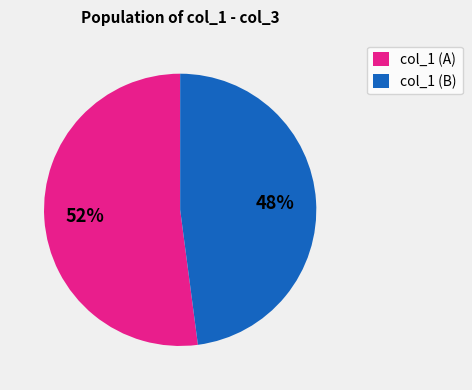

To the nearest percent, what is the difference between the largest and smallest slice percentages?

4%